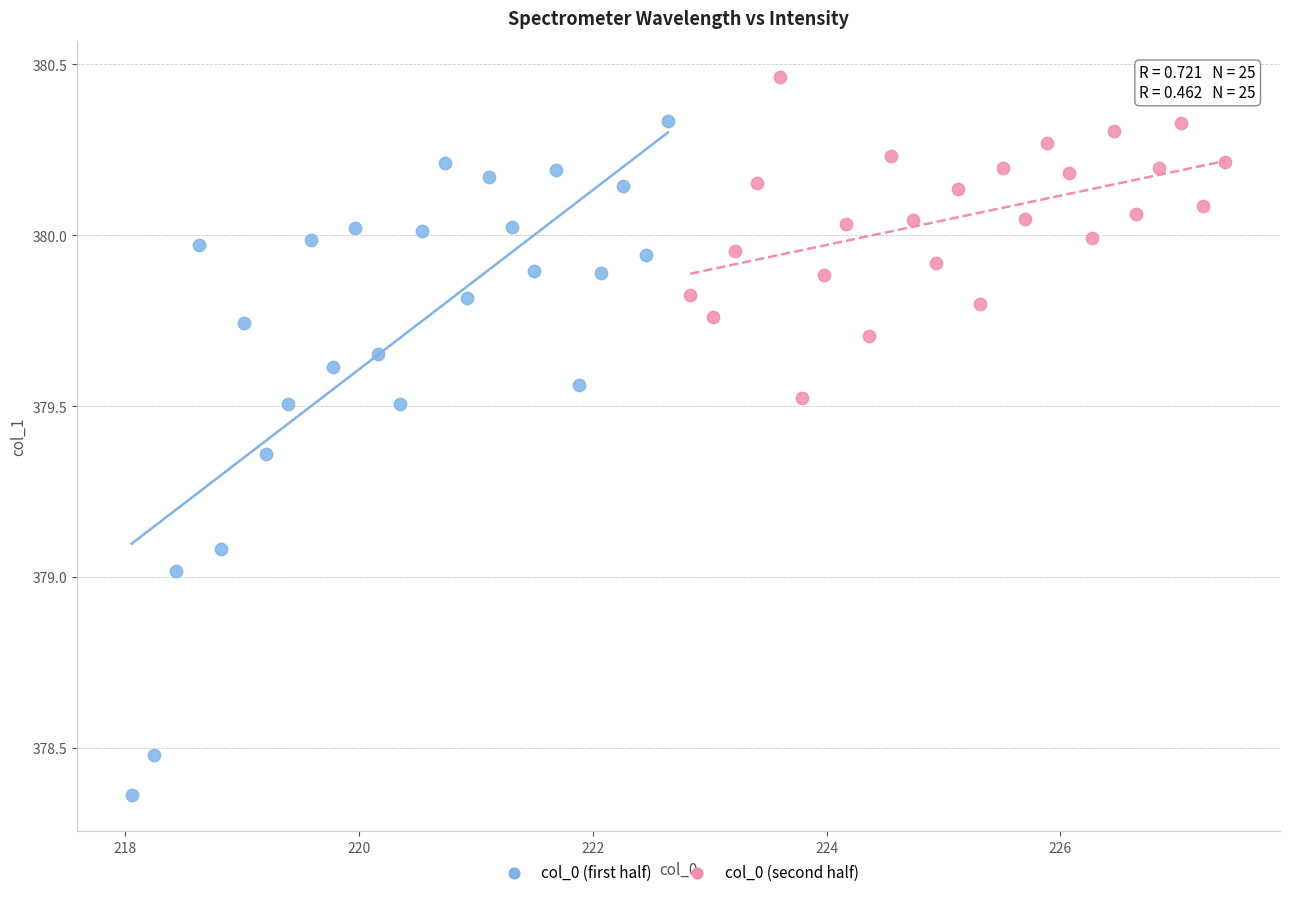

Which series has the largest Y range (max minus min)?

col_0 (first half)